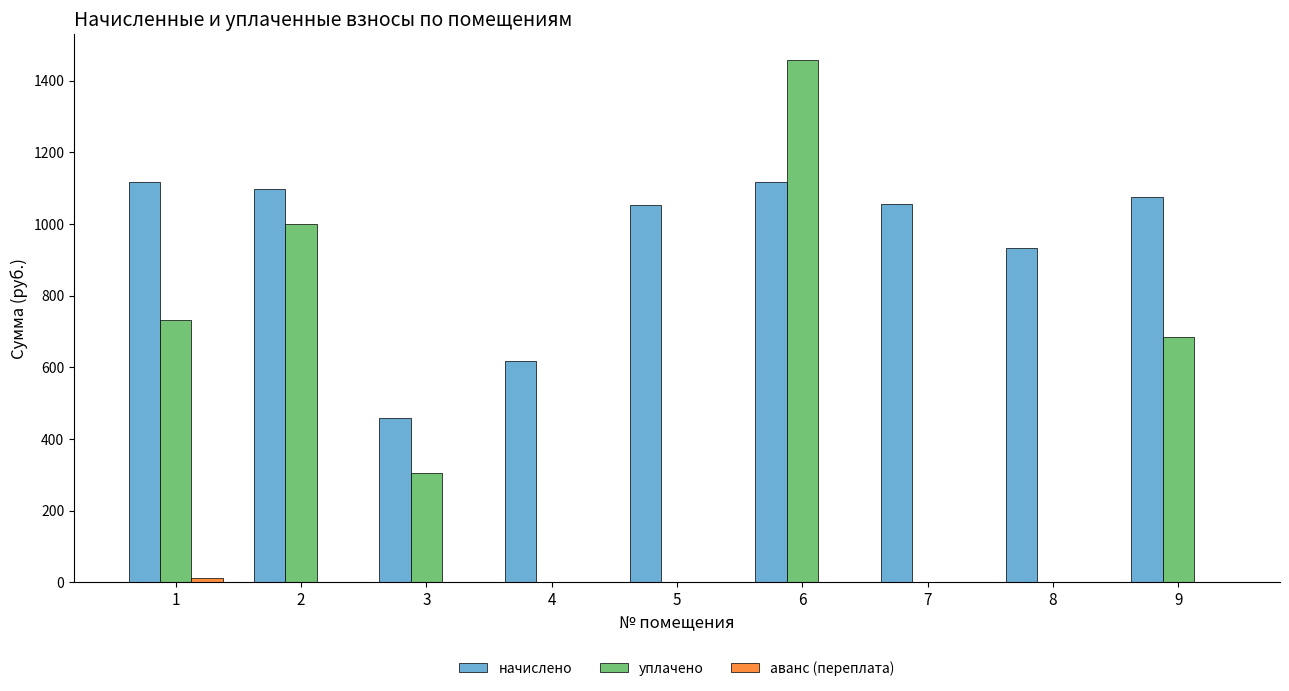

Is the value of начислено at 2 greater than the value of уплачено at 6?

No